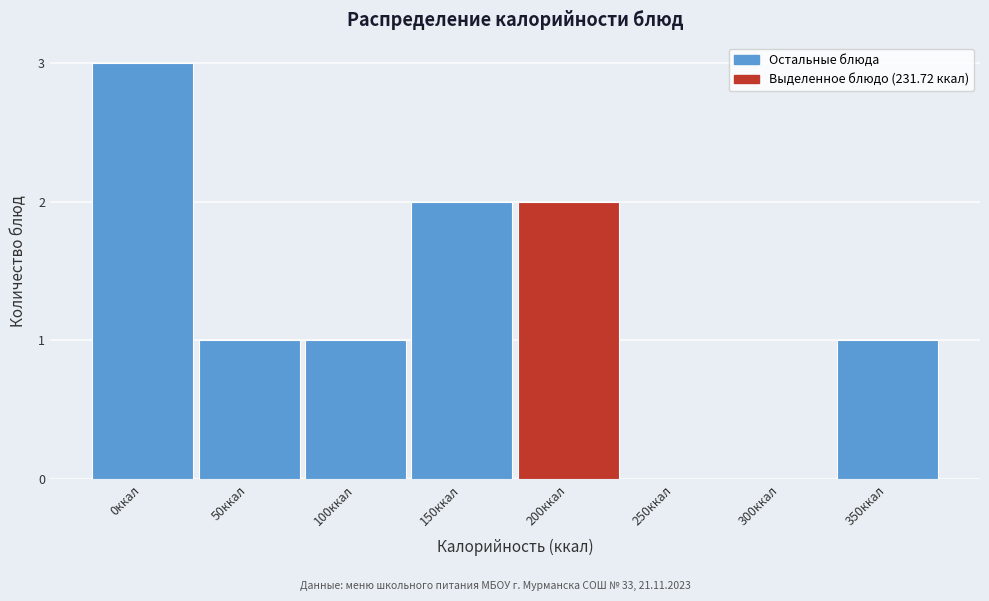

Reading left to right, what are all the values shown in this chart?

0ккал=3	50ккал=1	100ккал=1	150ккал=2	200ккал=2	250ккал=0	300ккал=0	350ккал=1